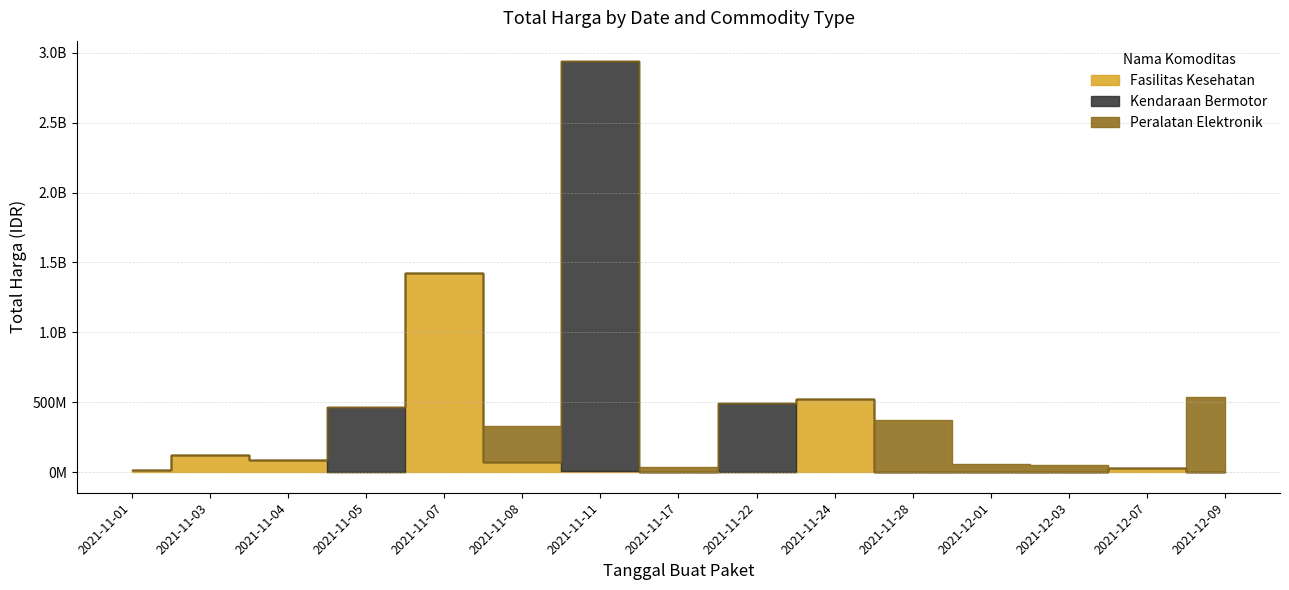

Is it true that Peralatan Elektronik equals -240475602 at 19?

False